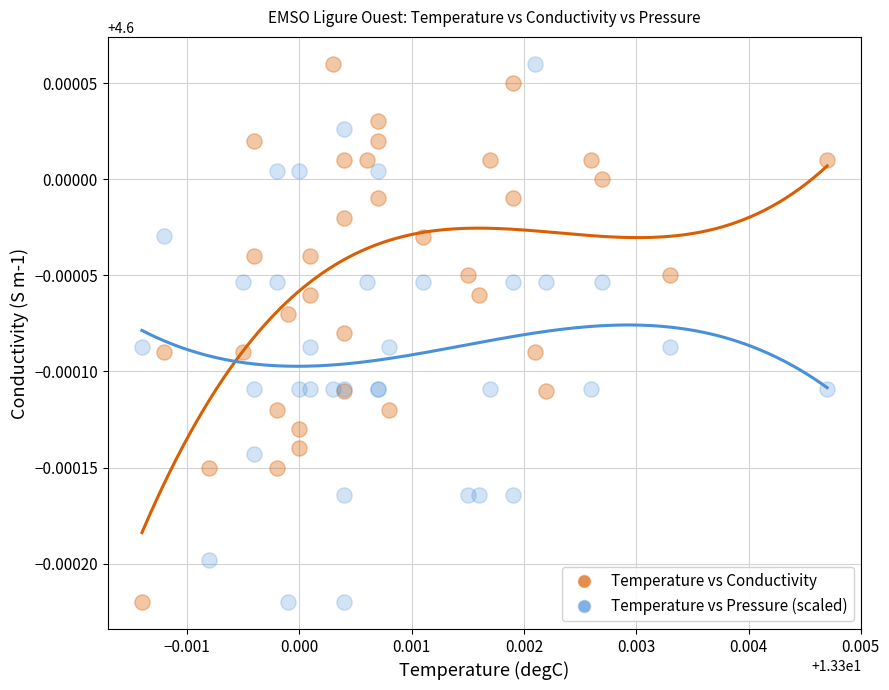

What are all the series names shown in the legend?

Temperature vs Conductivity, Temperature vs Pressure (scaled)